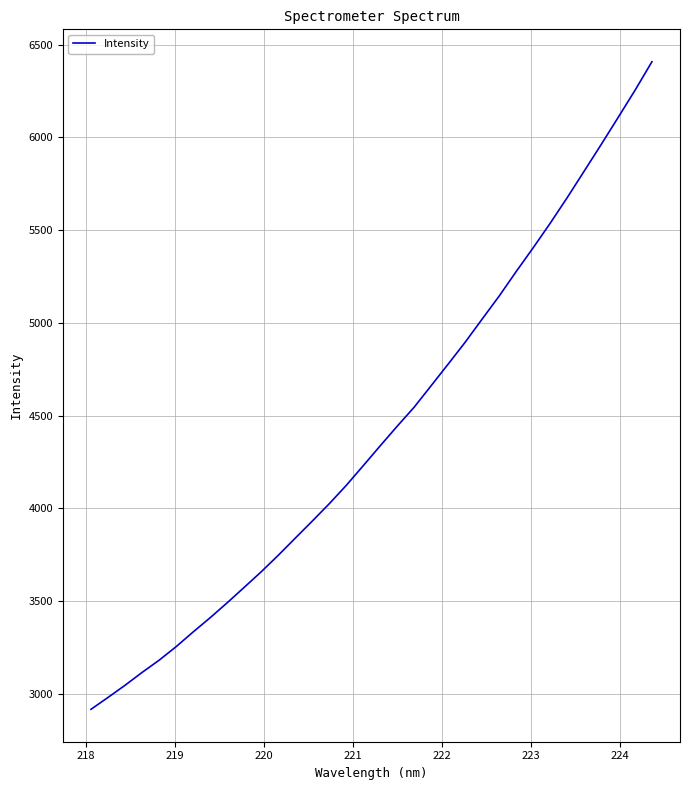

What is the sum of all values?

150102.2